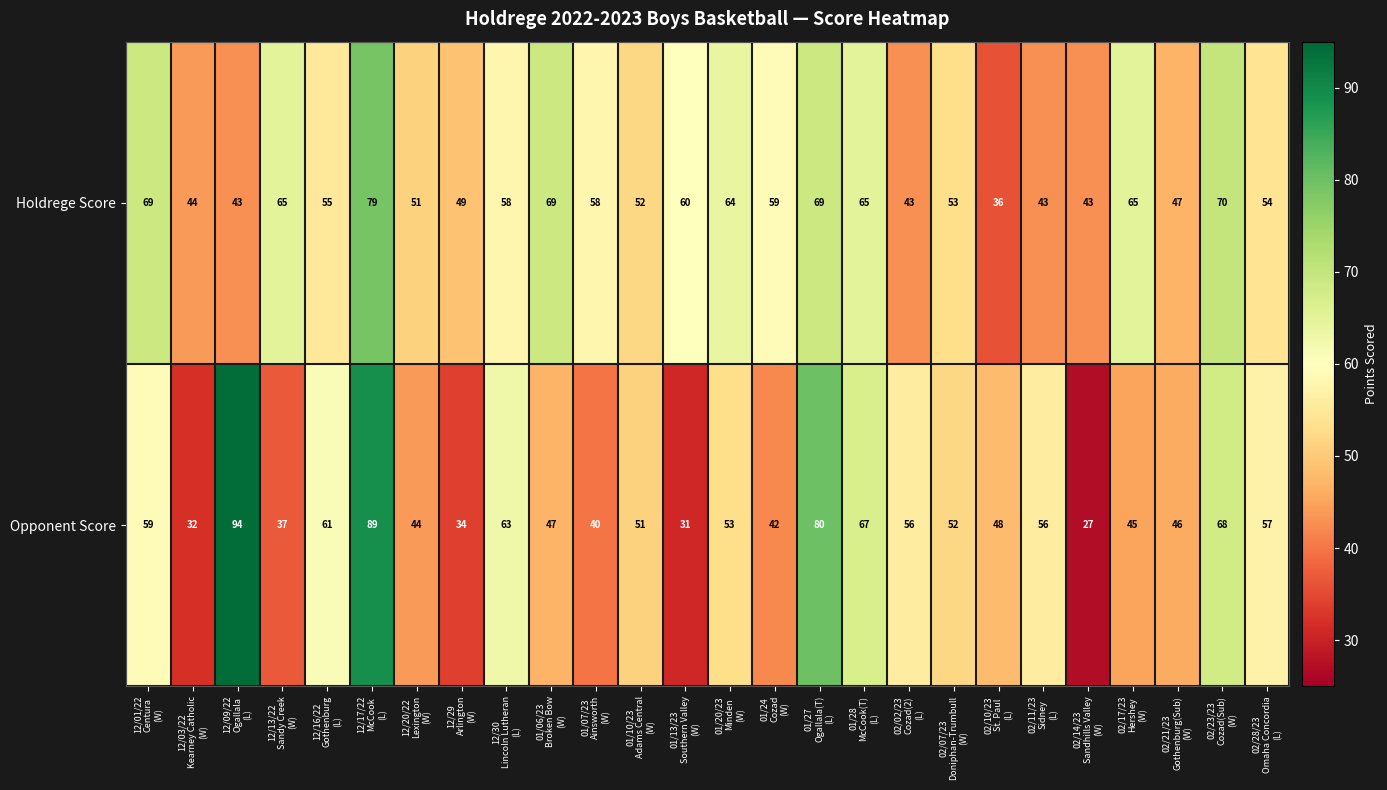

What is the difference between the maximum and minimum values in the Opponent Score series?

67